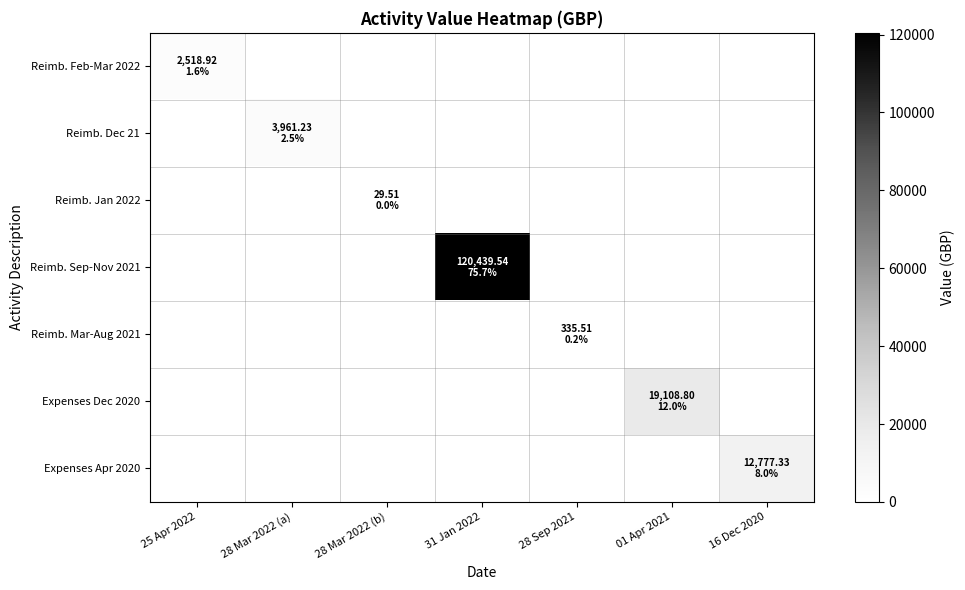

Rank the series at 28 Mar 2022 (b) from highest to lowest value.

Reimb. Jan 2022, Reimb. Feb-Mar 2022, Reimb. Dec 21, Reimb. Sep-Nov 2021, Reimb. Mar-Aug 2021, Expenses Dec 2020, Expenses Apr 2020